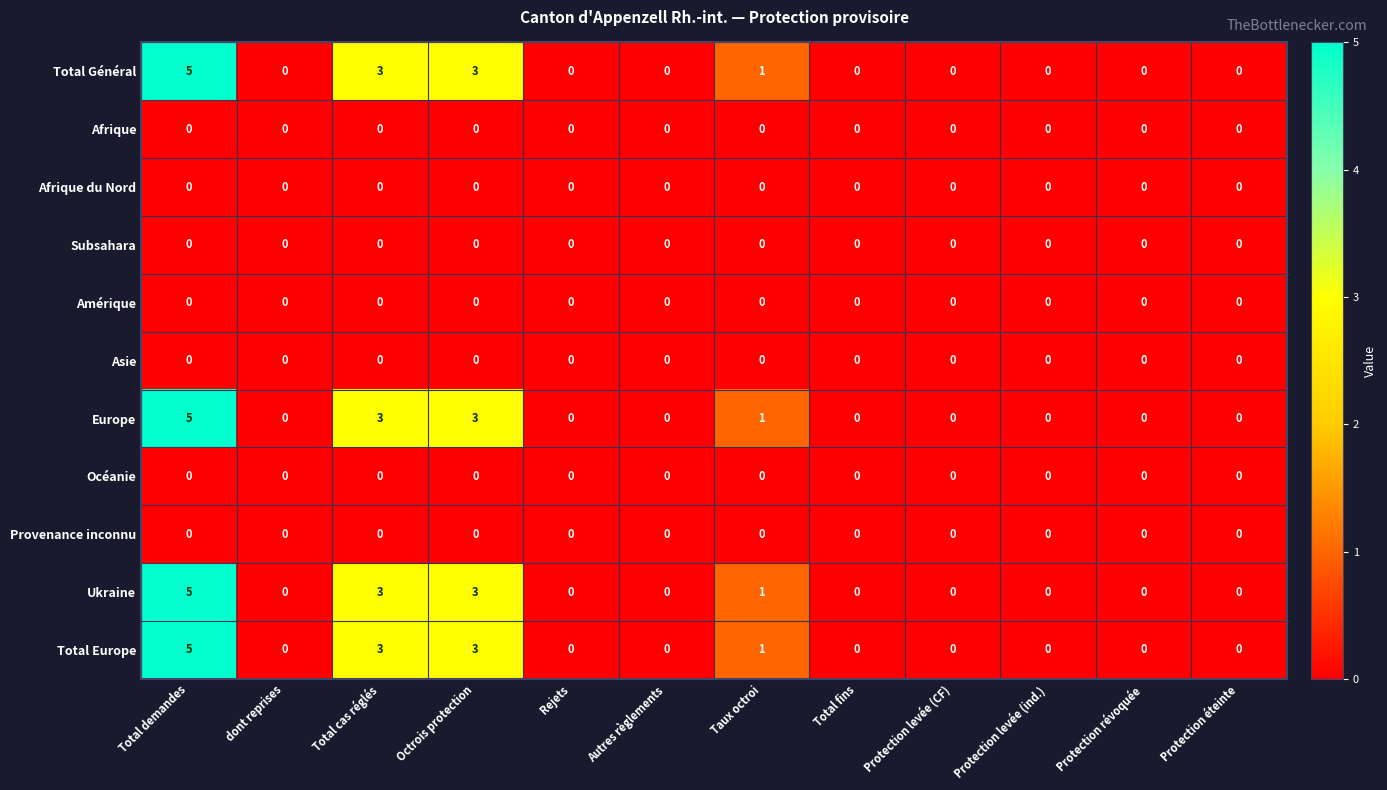

What is the difference between the maximum and second lowest values in the Total Europe series?

5